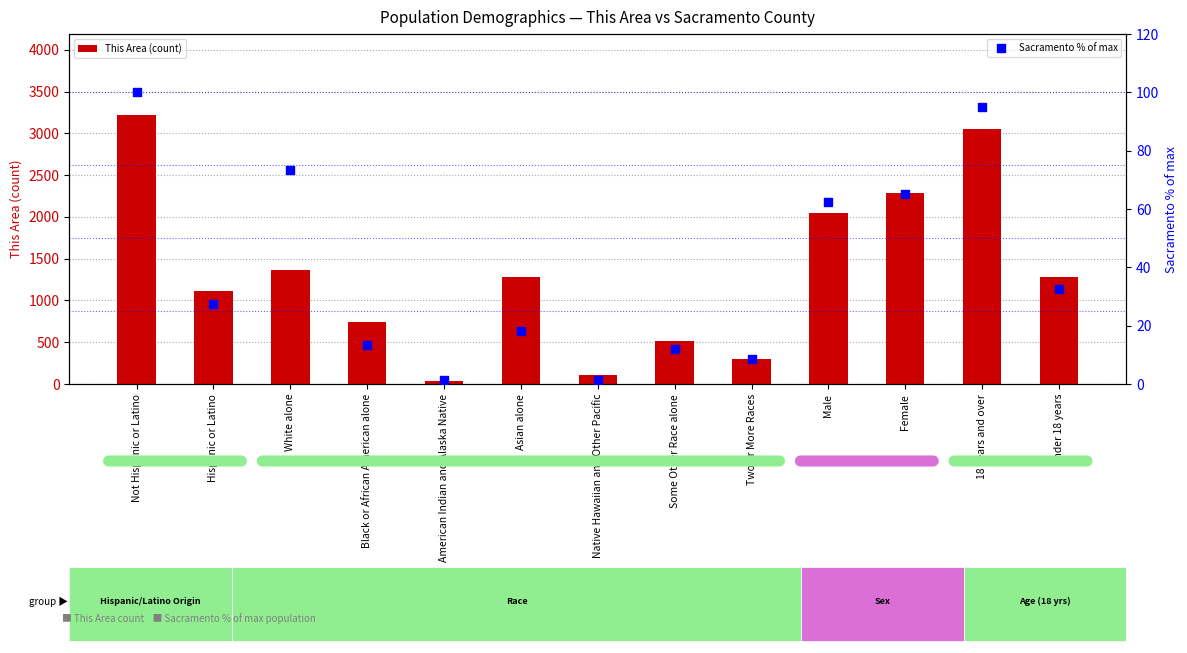

Which series reaches the maximum Y coordinate?

This Area (count)